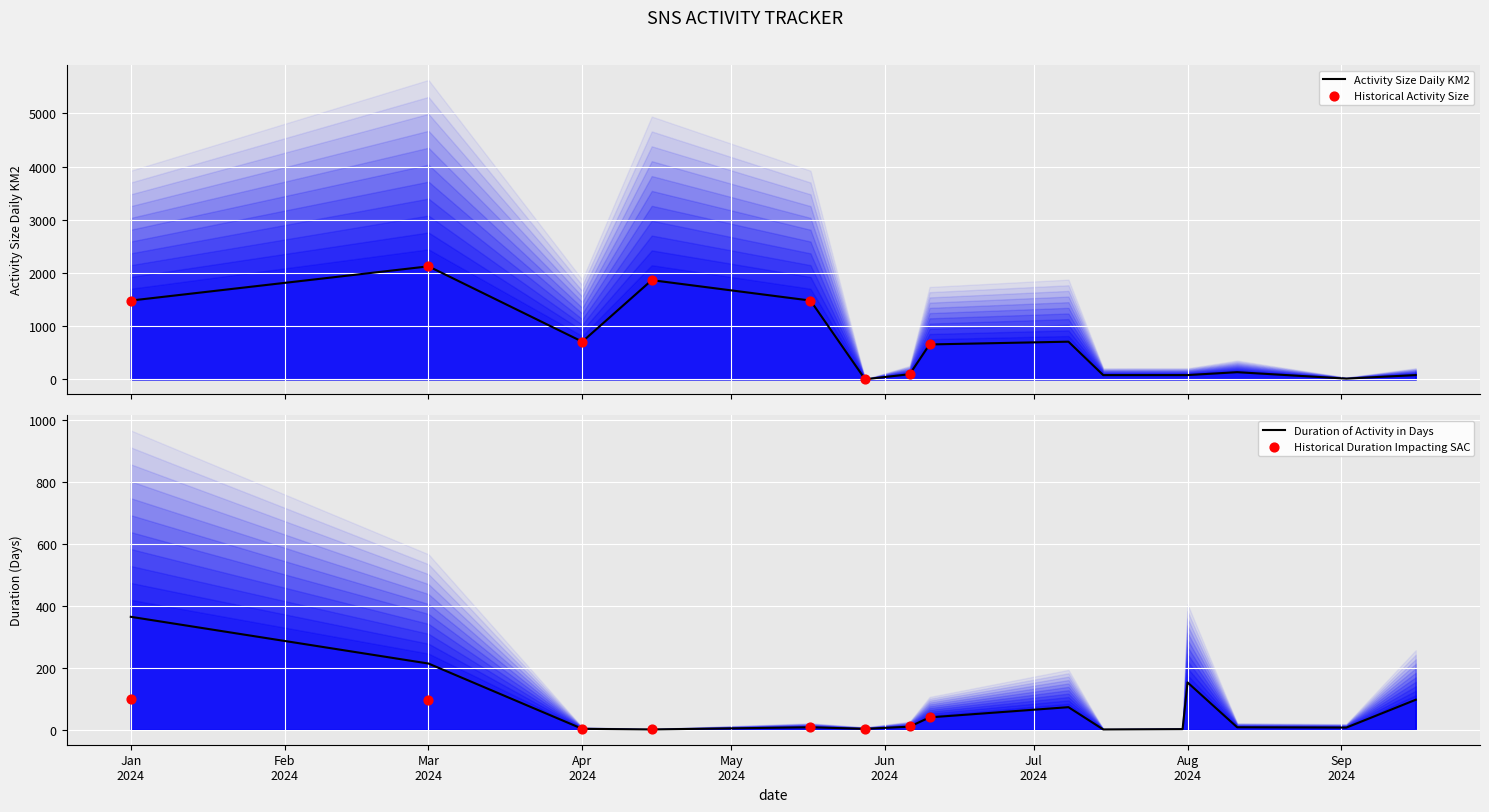

Which series has the largest total across all categories?

Activity Size Daily KM2